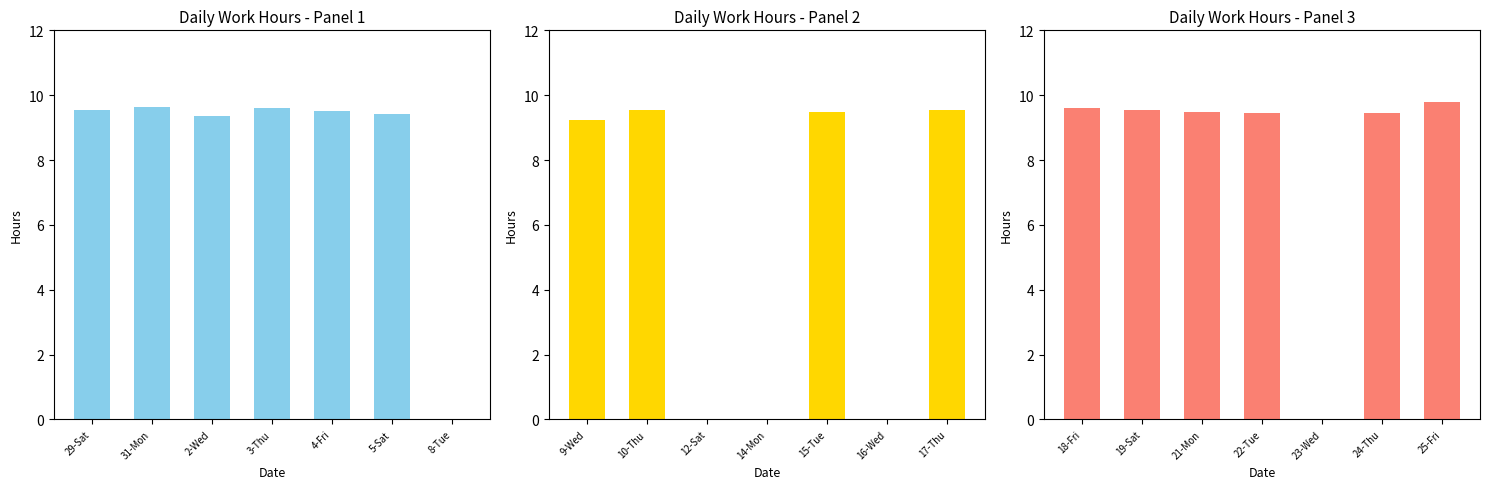

The Low (hours) [2] series shows 0.0 at 12-Sat. True or false?

True